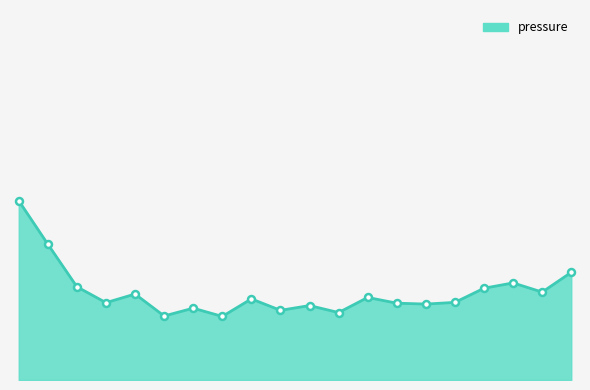

List the labels in order of value, smallest first.

07:00, 05:00, 11:00, 09:00, 06:00, 10:00, 14:00, 13:00, 03:00, 15:00, 08:00, 12:00, 04:00, 18:00, 16:00, 02:00, 17:00, 19:00, 01:00, 00:00